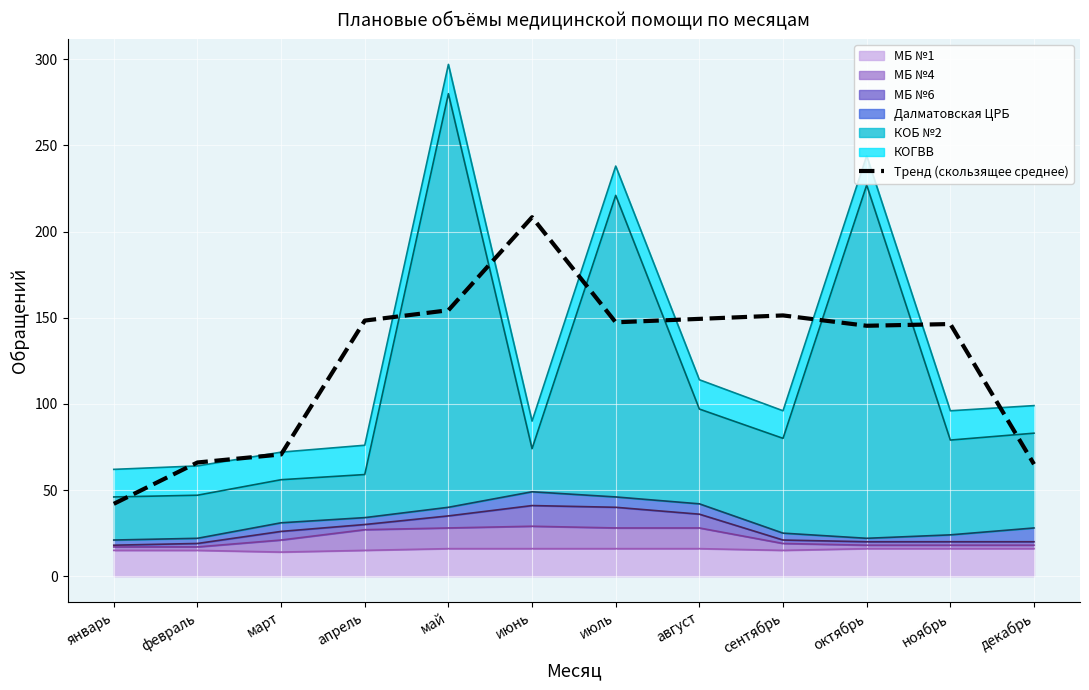

Rank the categories by value from lowest to highest.

январь, декабрь, февраль, март, октябрь, ноябрь, июль, апрель, август, сентябрь, май, июнь